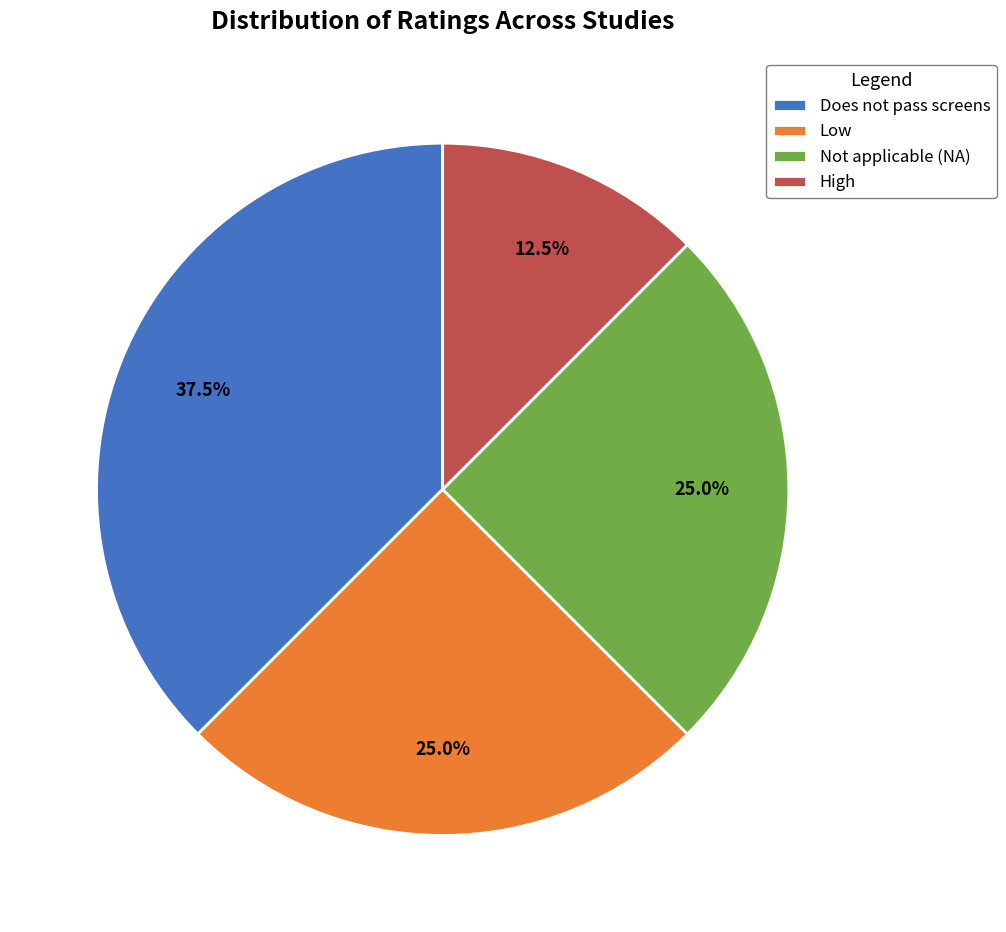

To the nearest percent, what is the difference between the largest and smallest slice percentages?

25%